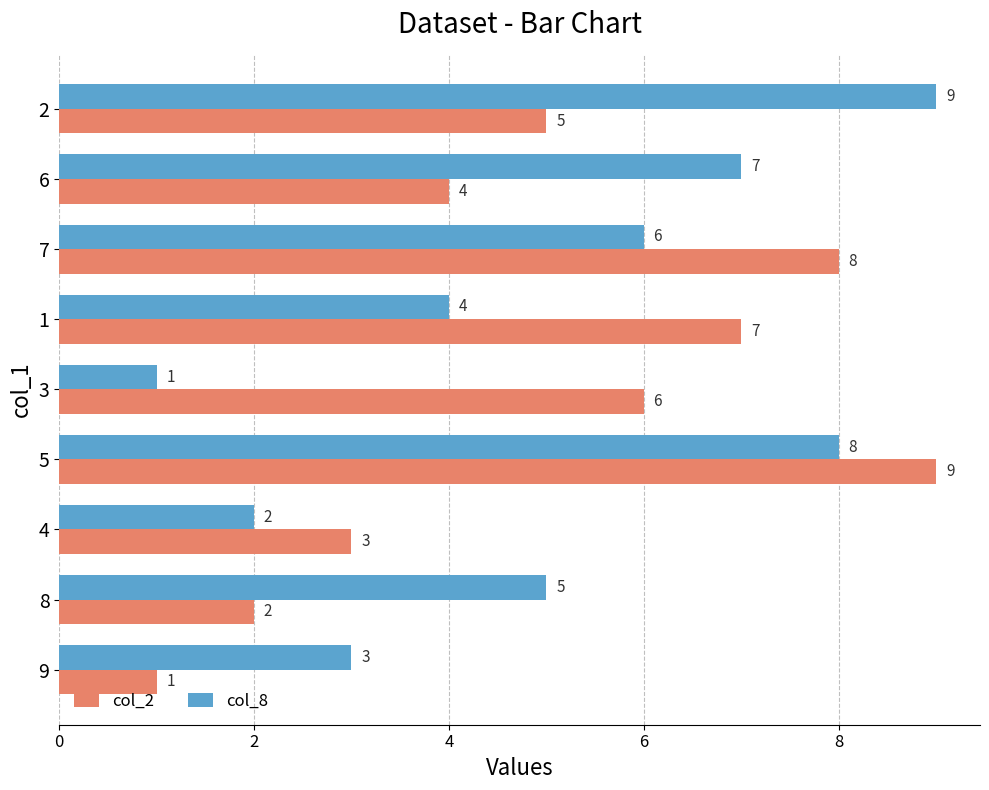

What is the average value of the col_2 series?

5